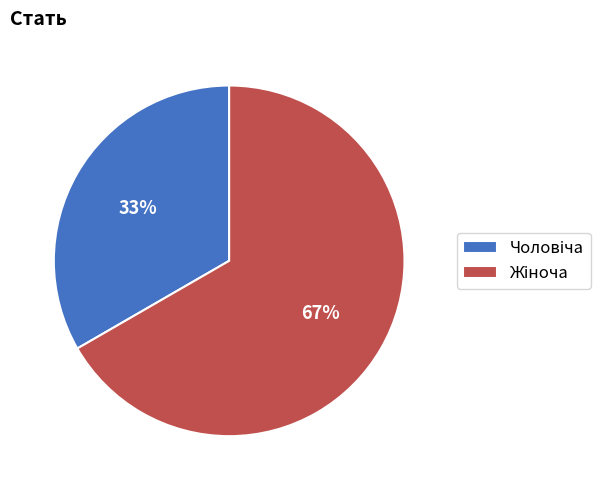

To the nearest percent, what is the average slice percentage?

50%